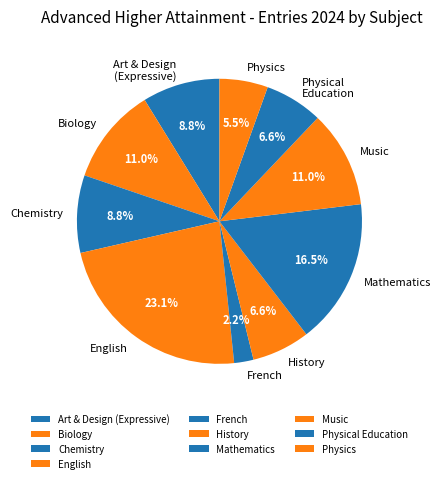

Is there any slice that represents more than half of the pie?

No